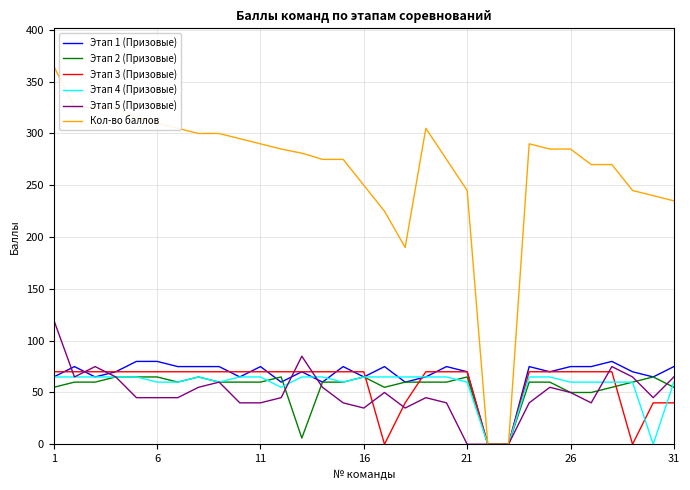

What is the maximum value shown in the chart?

365